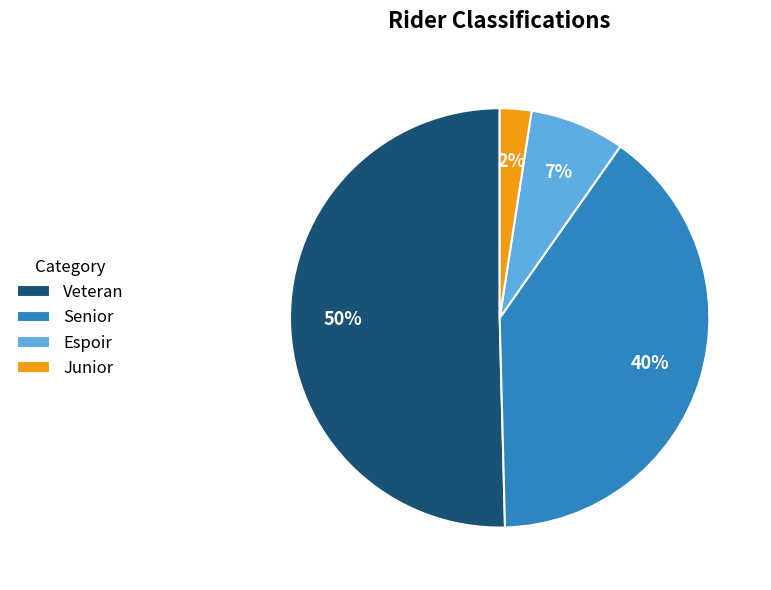

Count the number of slices in the pie.

4